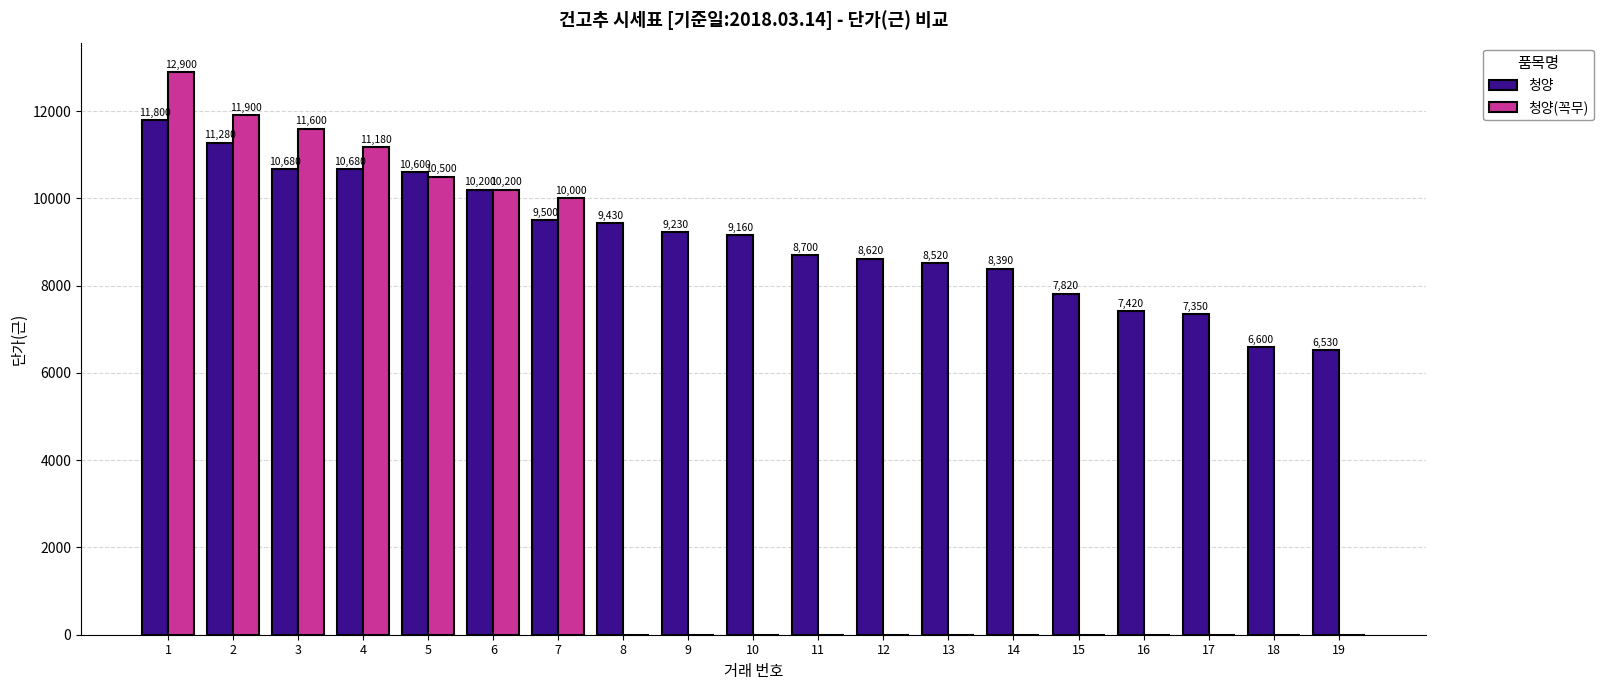

At which label does 청양 first exceed 9160?

1